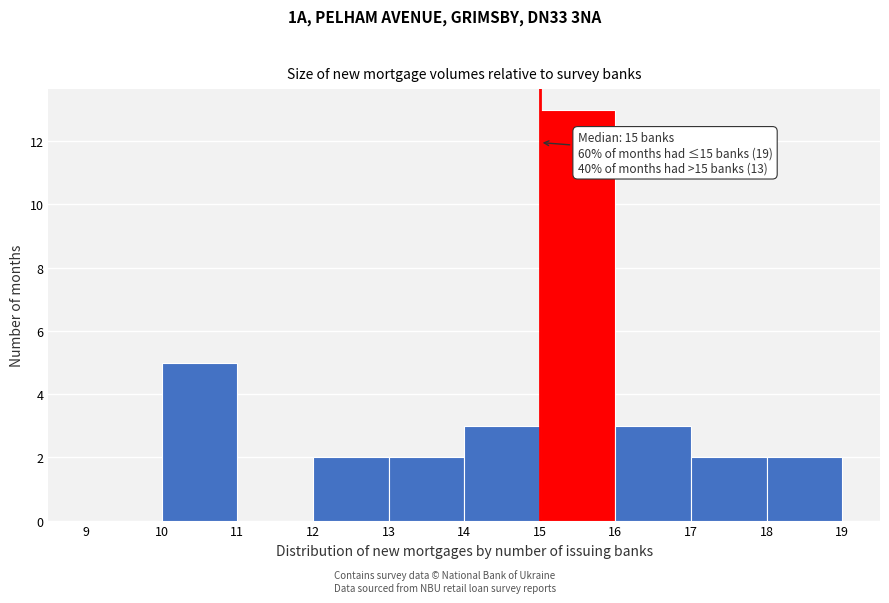

Which range on the x-axis has the tallest bar?

15 to 16